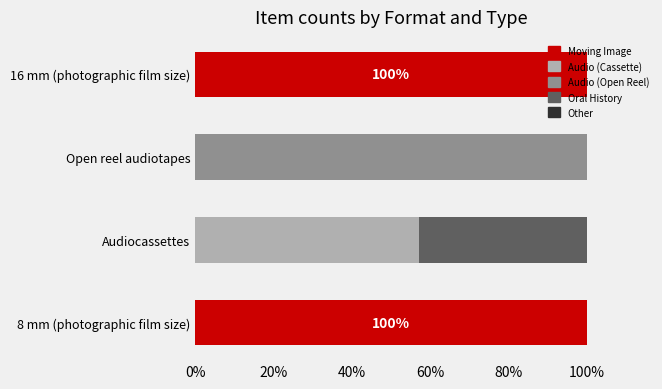

How many data points in Moving Image are less than 1?

2